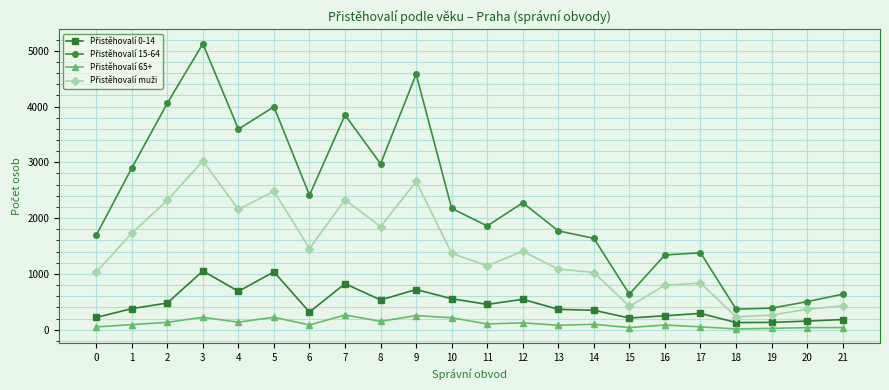

True or false: Přistěhovalí 65+ and Přistěhovalí 15-64 cross at least once.

False